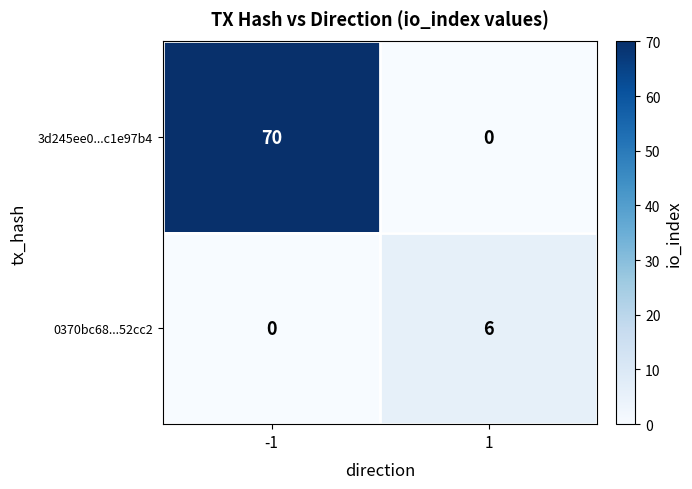

Reading left to right, extract all data points from this chart.

3d245ee0...c1e97b4: -1=70	1=0
0370bc68...52cc2: -1=0	1=6